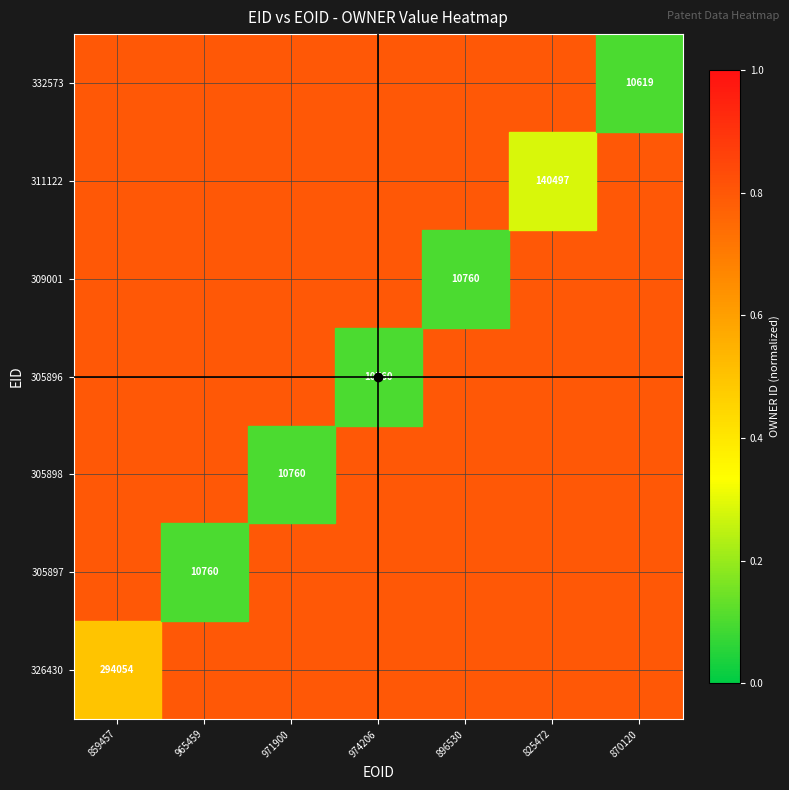

Is it true that 305897 equals 10760.0 at 965459?

True